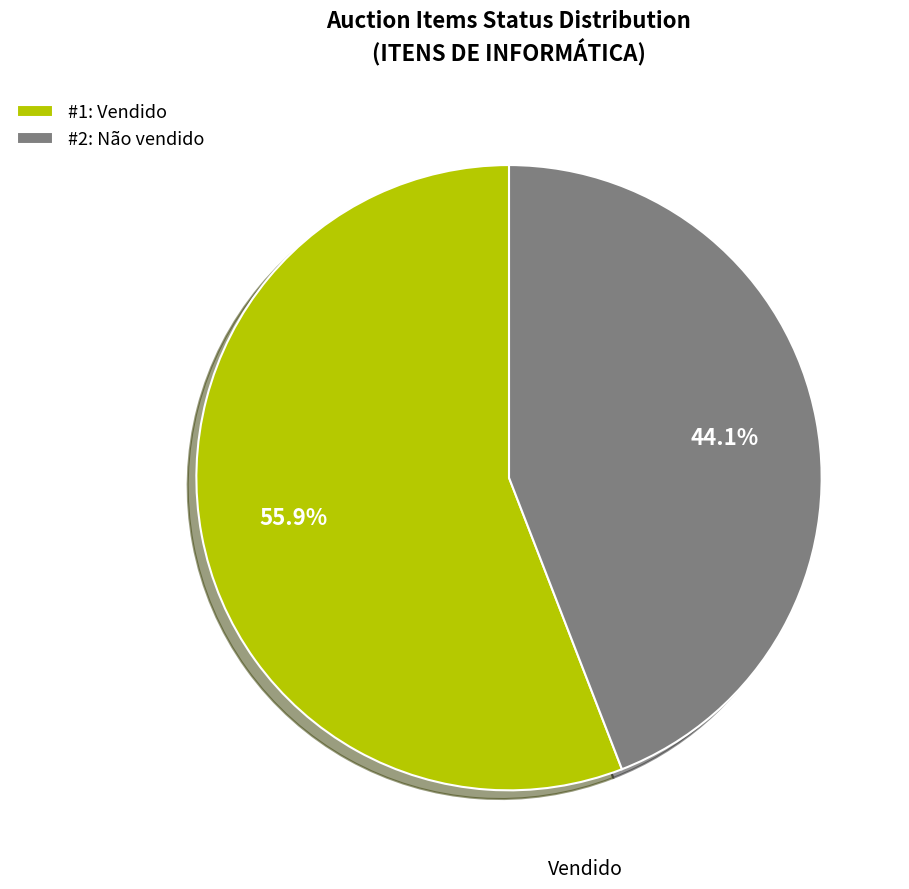

Is there a majority slice in this chart?

Yes